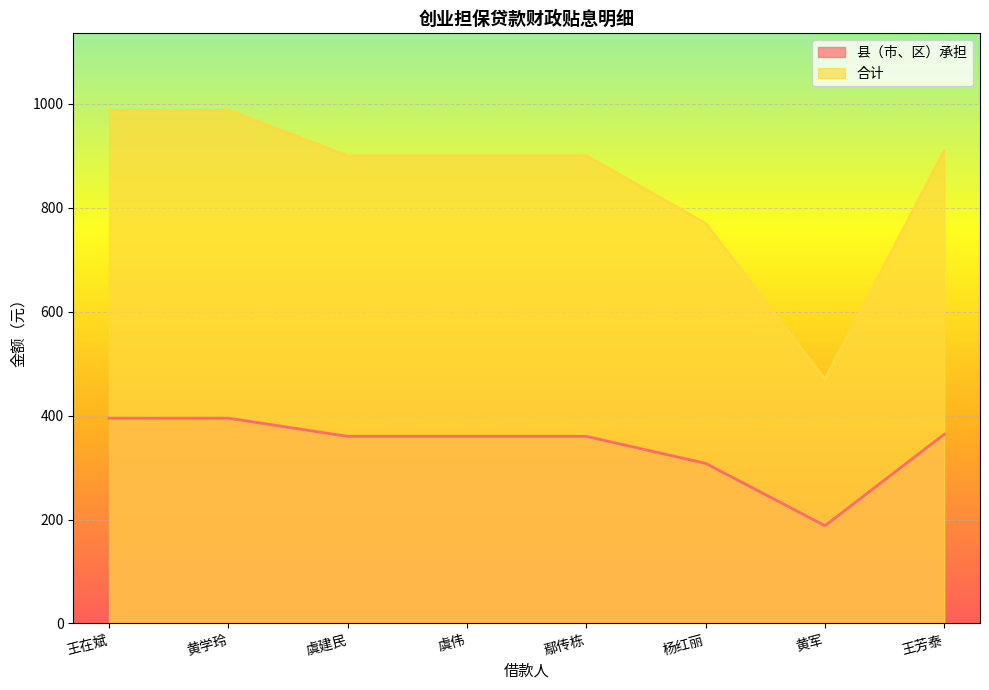

How many data points in 县（市、区）承担 are less than 360?

2